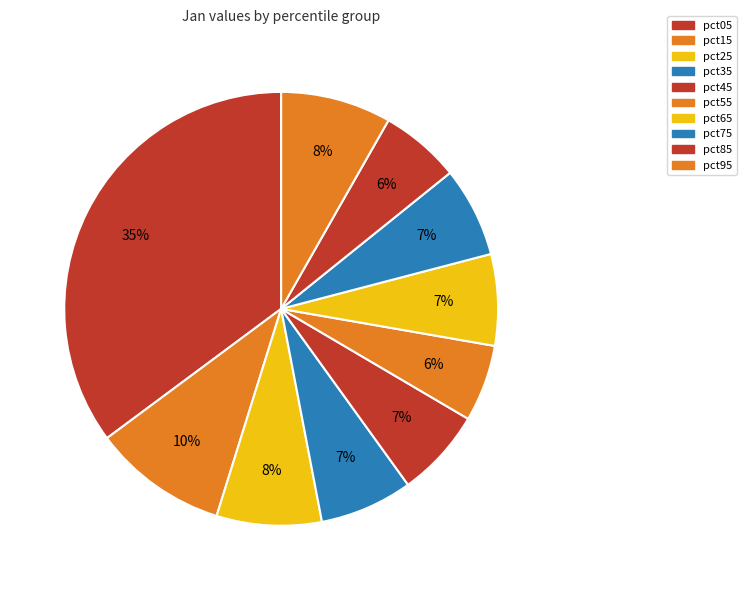

Does pct45 account for over 50% of the chart?

No